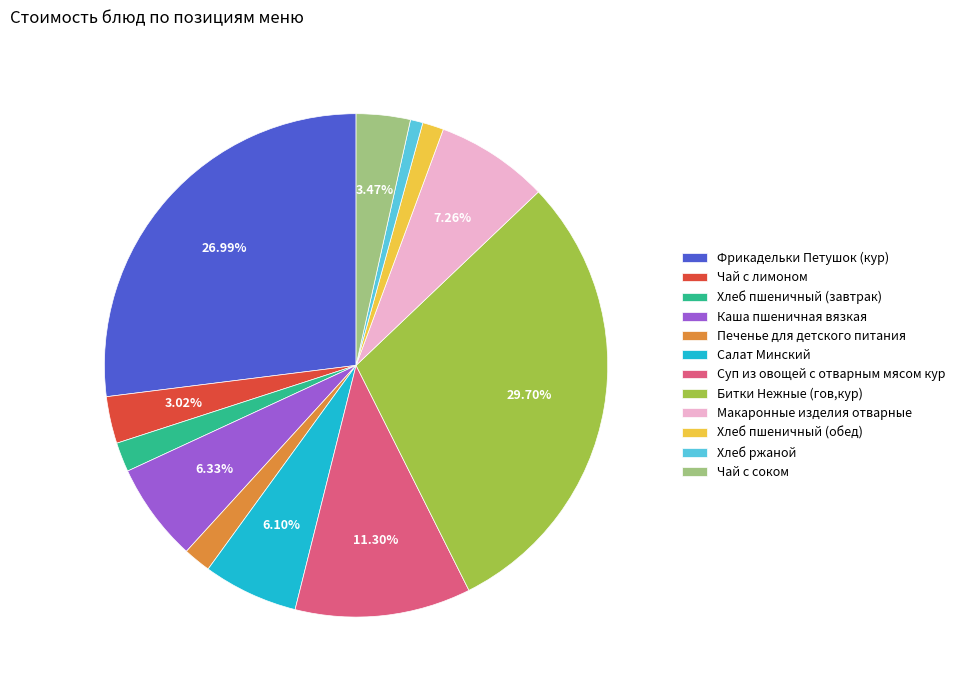

Count the number of slices in the pie.

12